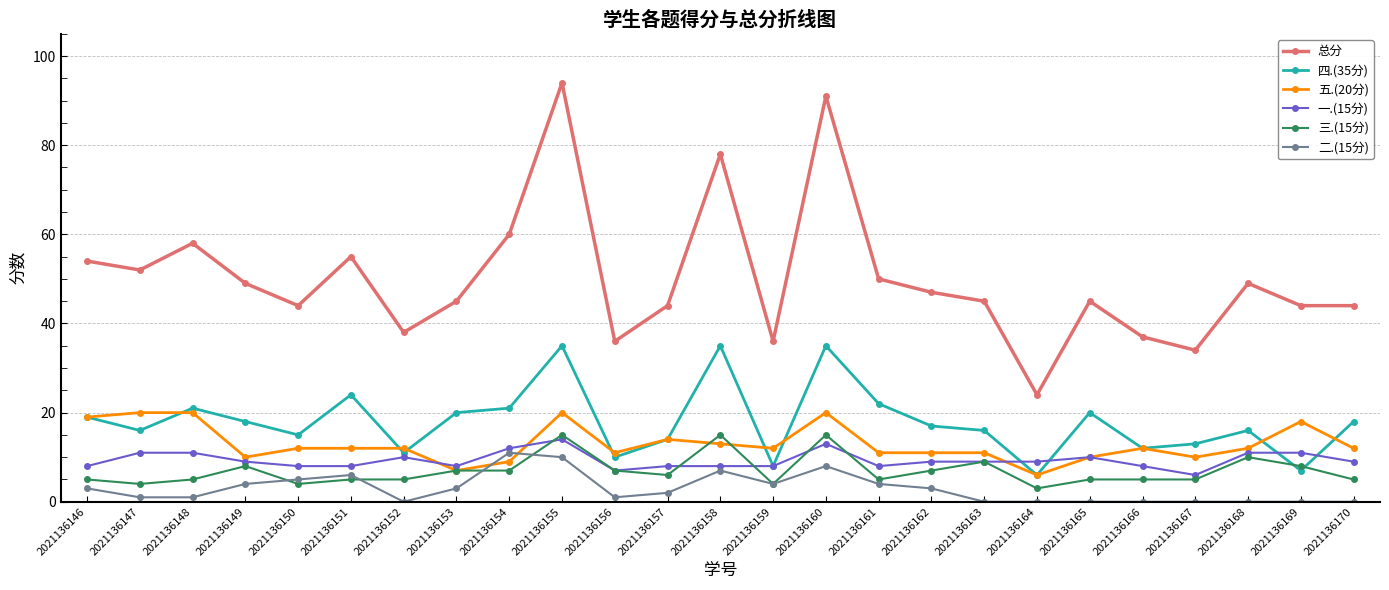

Where does the 总分 series first go above 45?

2021136146